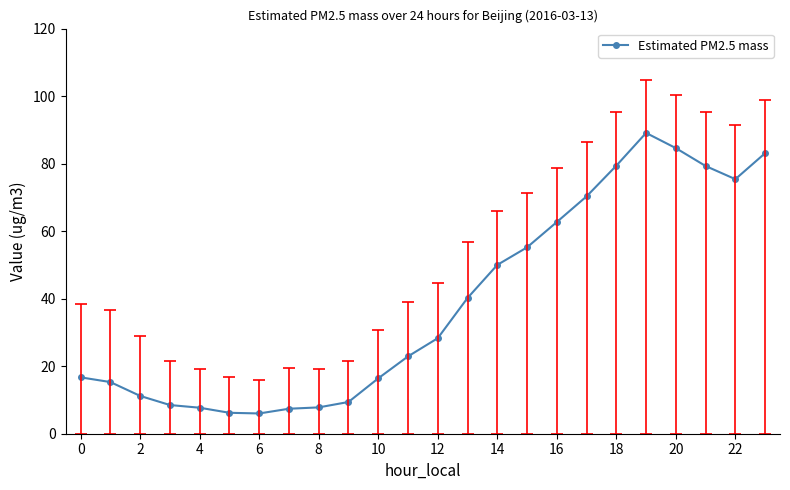

True or false: the data has more than 0 interior local peaks.

True